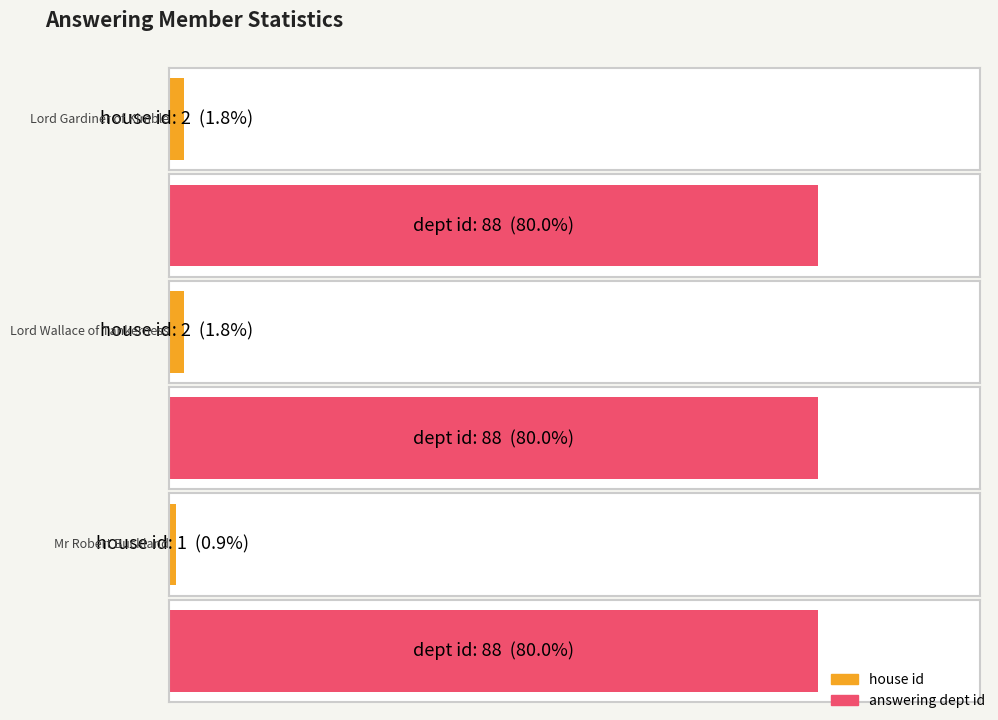

At which label is answering dept id closest to 88?

Lord Gardiner of Kimble